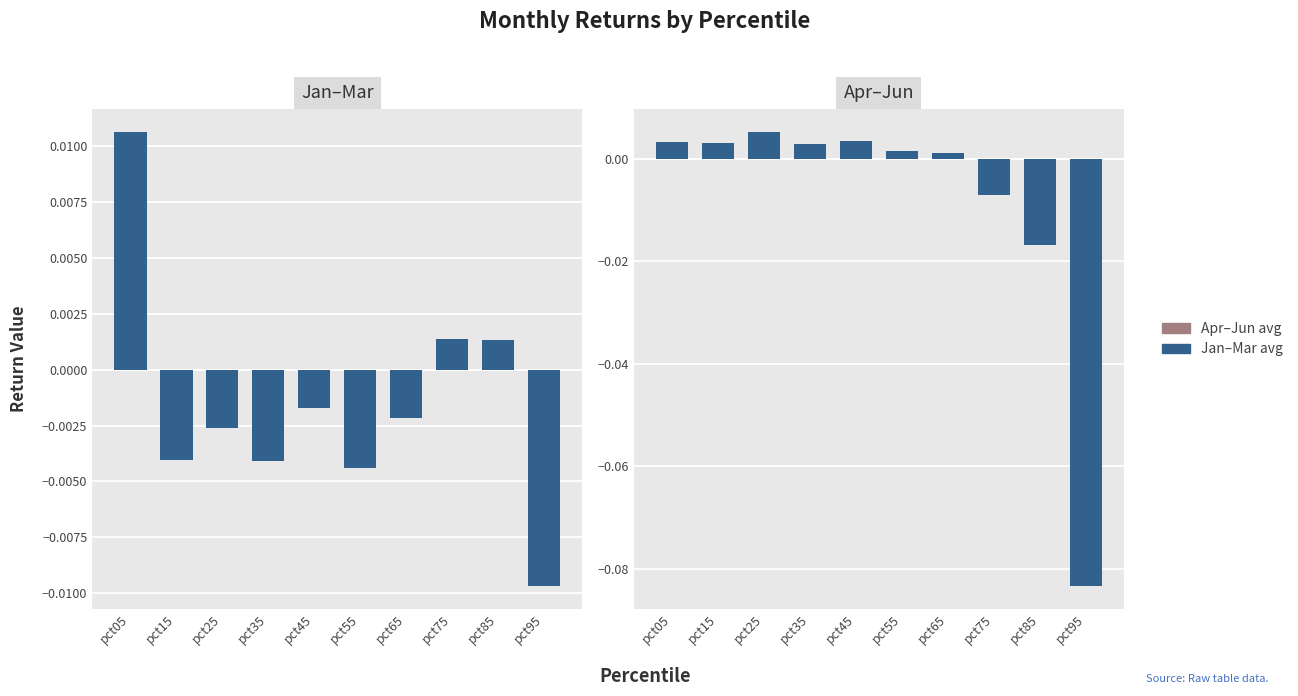

How many positive values does the Jan–Mar avg series have?

3